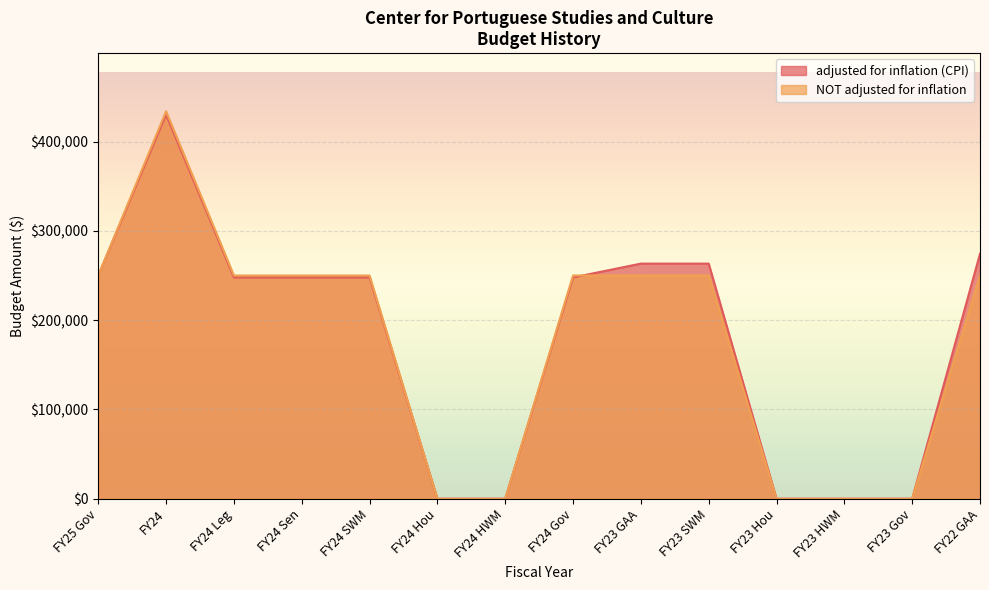

The value of adjusted for inflation (CPI) at FY22 GAA is 369626. True or false?

False